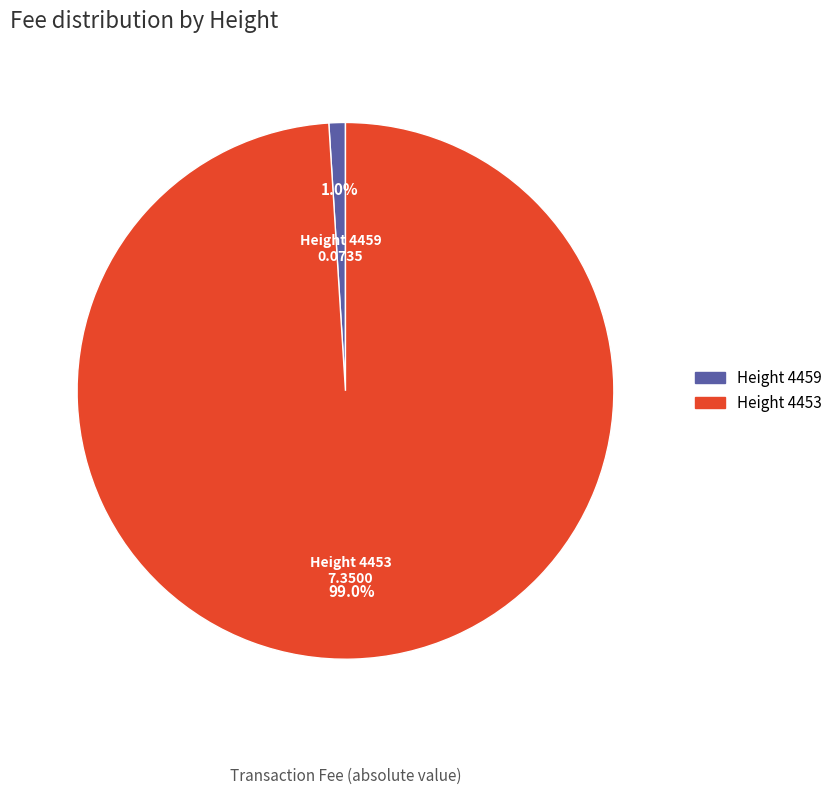

Which has a higher value, Height 4459 or Height 4453?

Height 4453